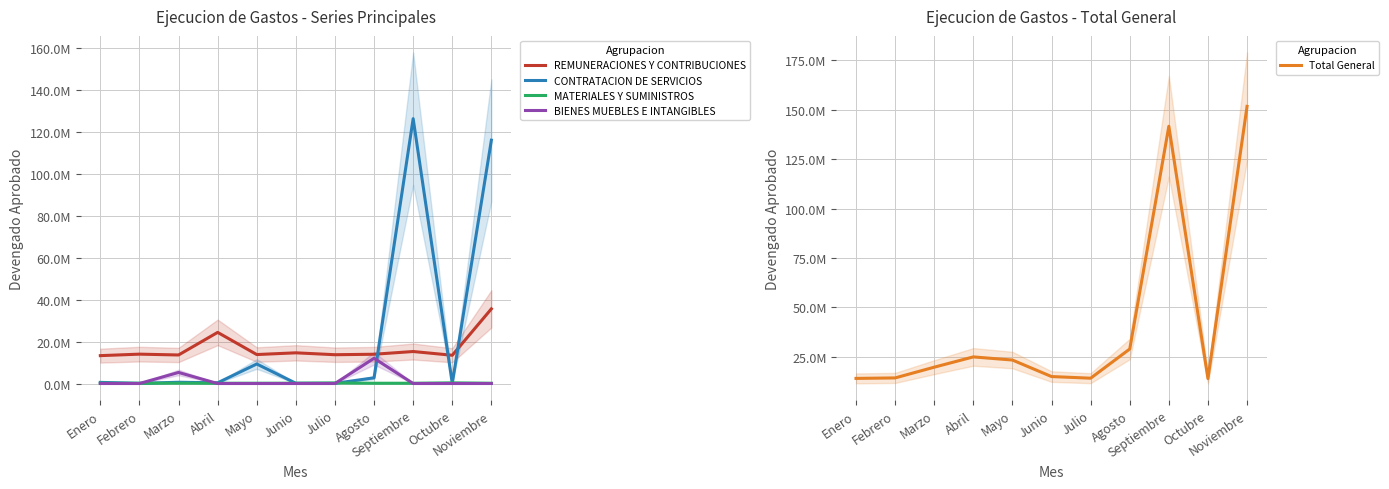

What position from the left is Enero?

1